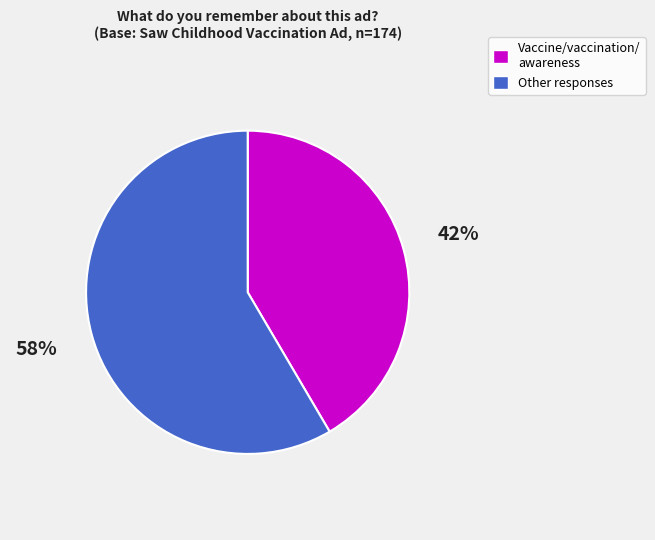

Is there a majority slice in this chart?

Yes